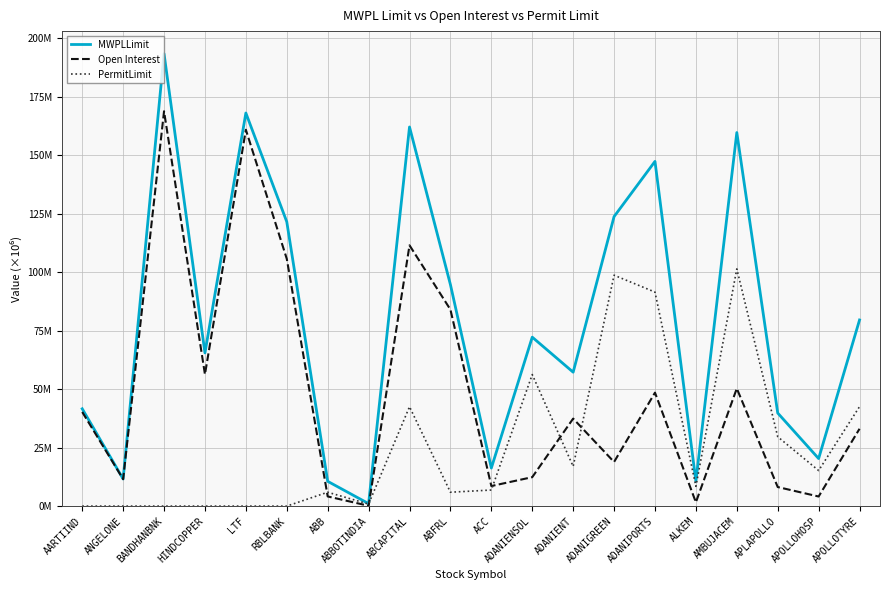

Is this an area chart (filled region under the line)?

No